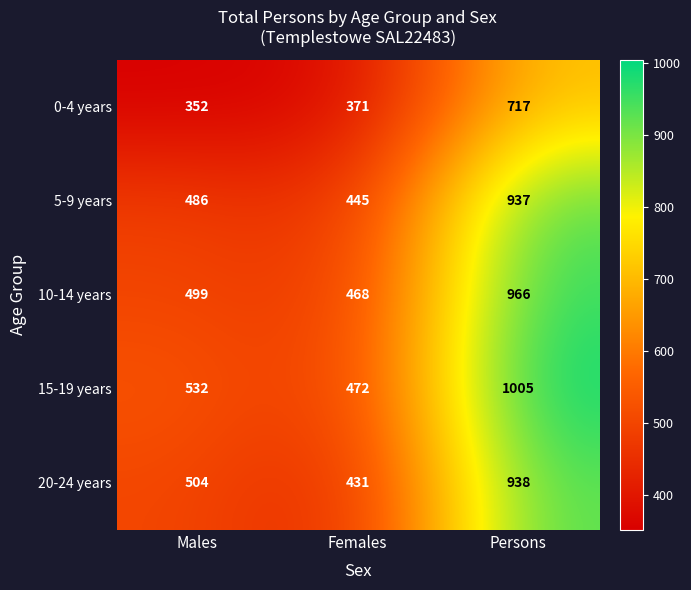

What is the greatest value displayed?

1005